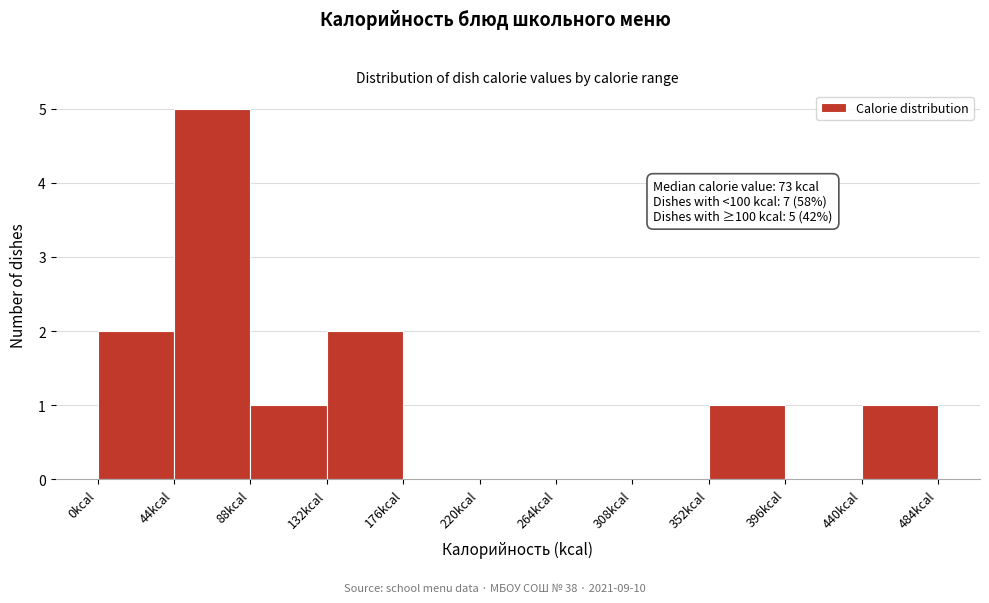

Over which range of the x-axis is the bar tallest?

44 to 88